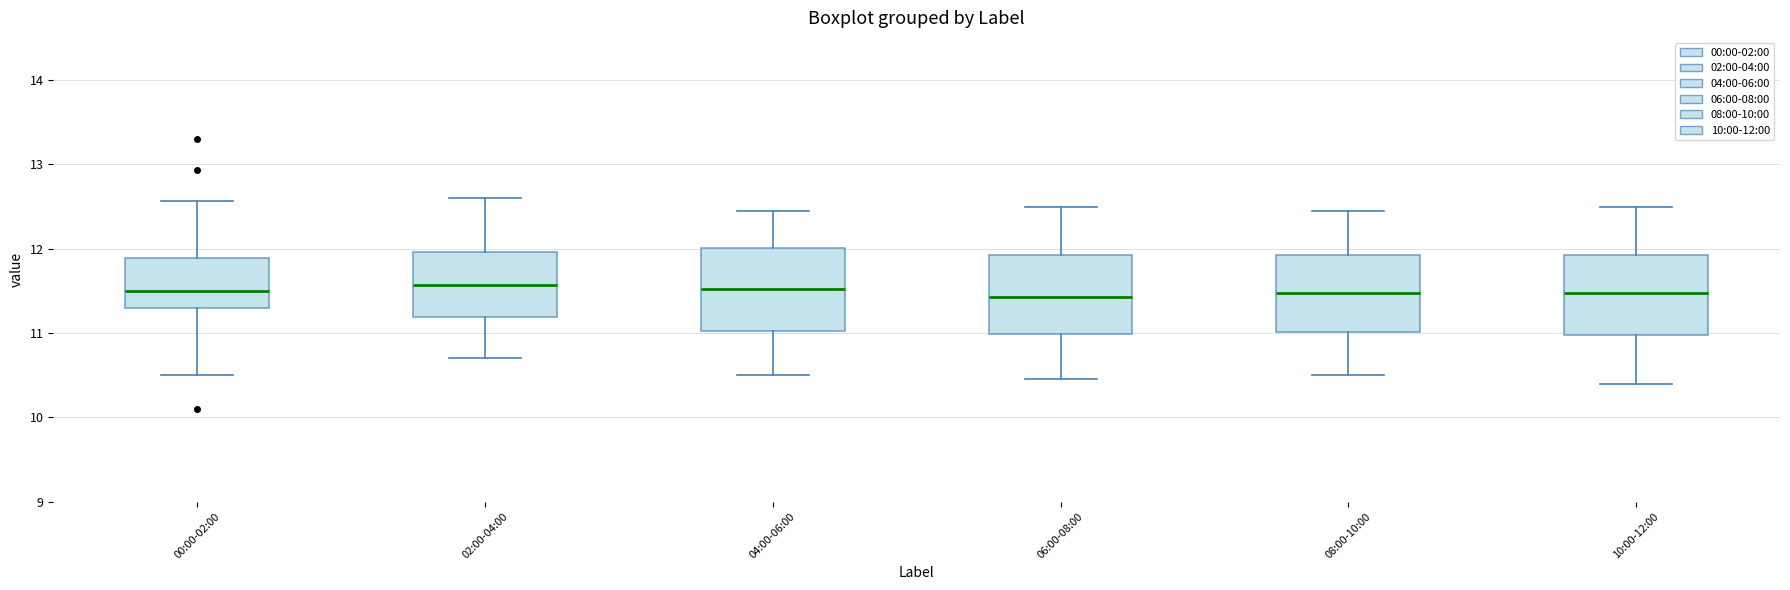

Where is the lower edge of the box for 02:00-04:00 on the y-axis? The values are not printed on the chart, so give them approximately, as read against the axis.

11.2